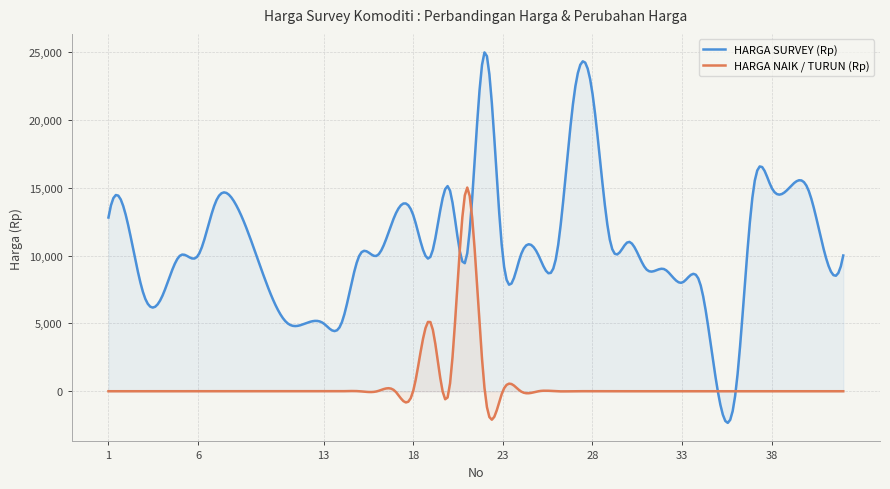

At how many categories does at least one series exceed 13396?

11